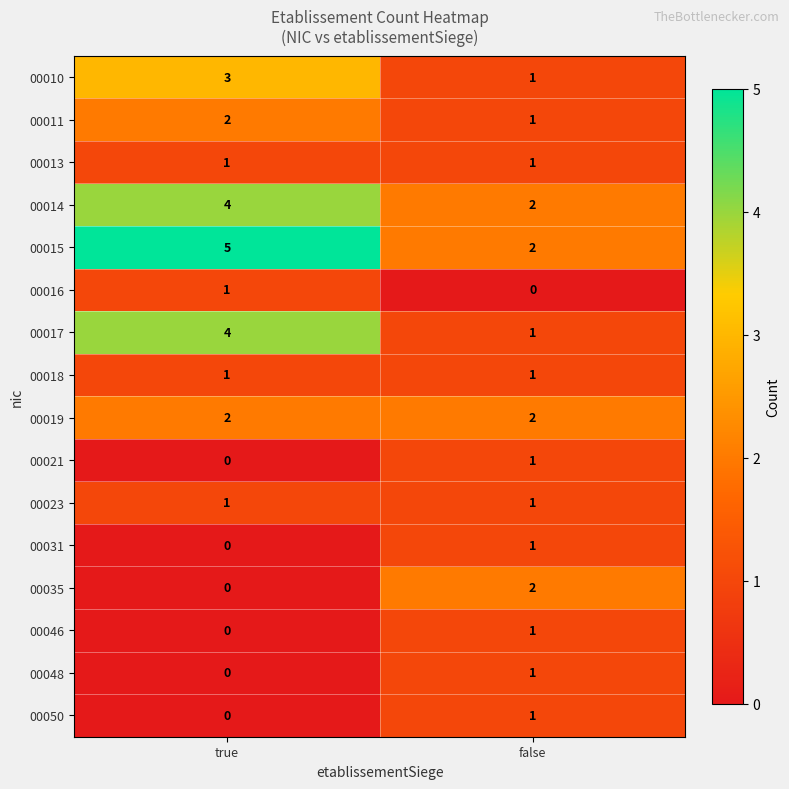

What is the greatest value displayed?

5